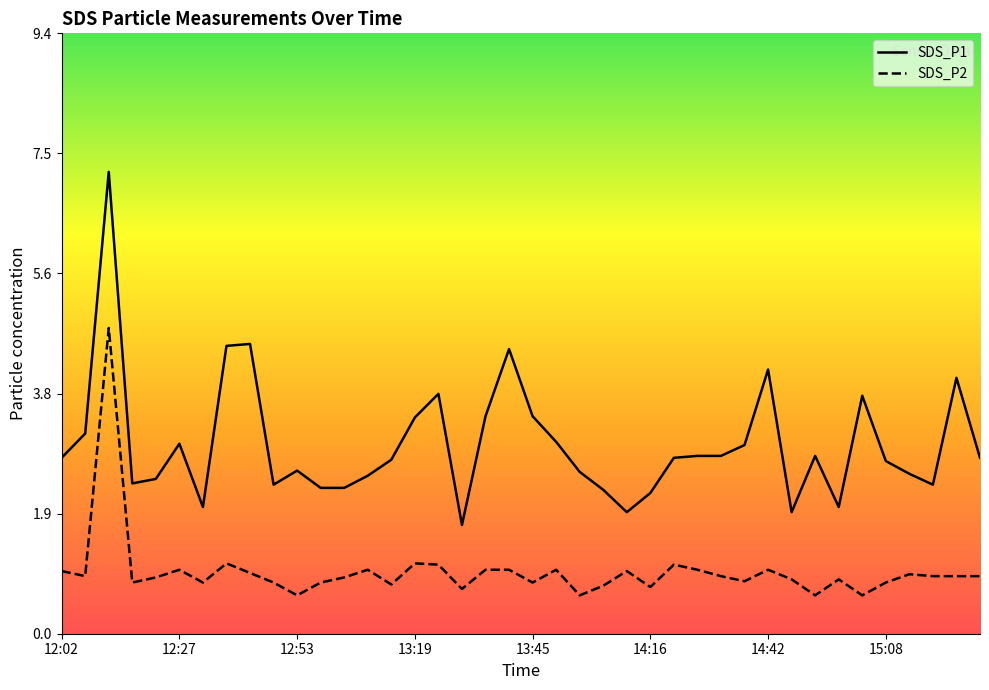

List the labels in order of SDS_P2 value, largest first.

12:12, 12:37, 13:19, 13:24, 14:21, 12:27, 13:09, 13:35, 13:40, 13:50, 14:26, 14:42, 12:02, 14:11, 12:43, 15:13, 12:07, 14:31, 15:18, 15:24, 15:29, 12:22, 13:03, 14:47, 14:58, 14:37, 12:17, 12:32, 12:48, 12:58, 13:45, 15:08, 13:14, 14:06, 14:16, 13:29, 12:53, 14:01, 14:52, 15:03